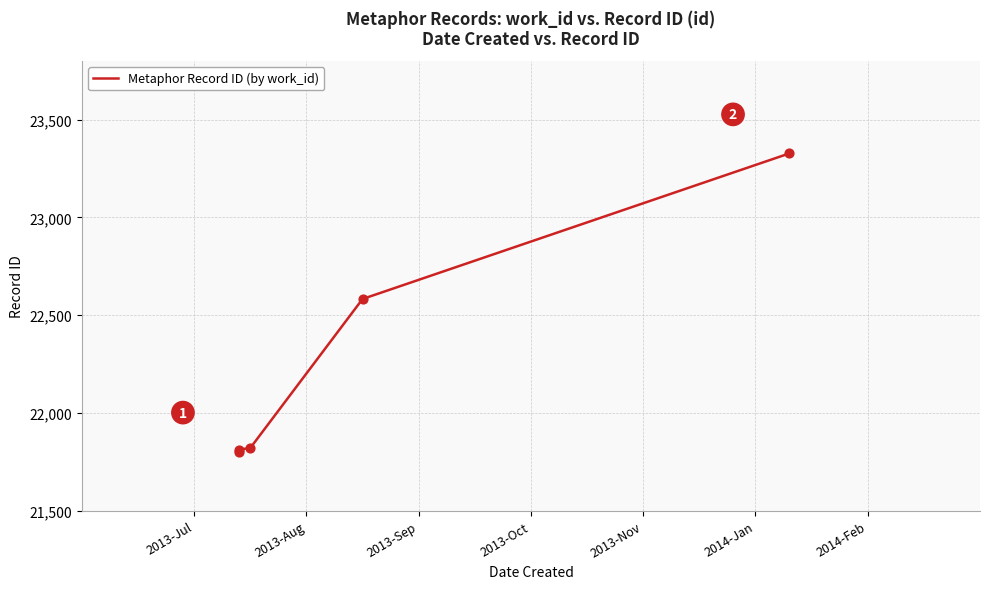

What is the ratio of the value at 2013-Aug to the value at 2013-Oct?

1.0